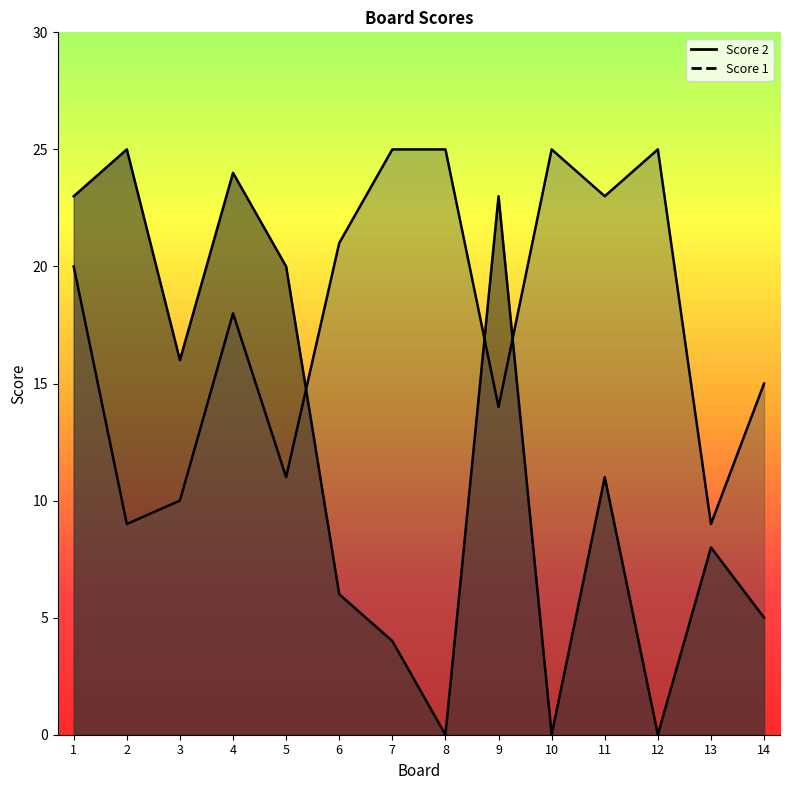

Which has a higher value, 3 or 4?

4